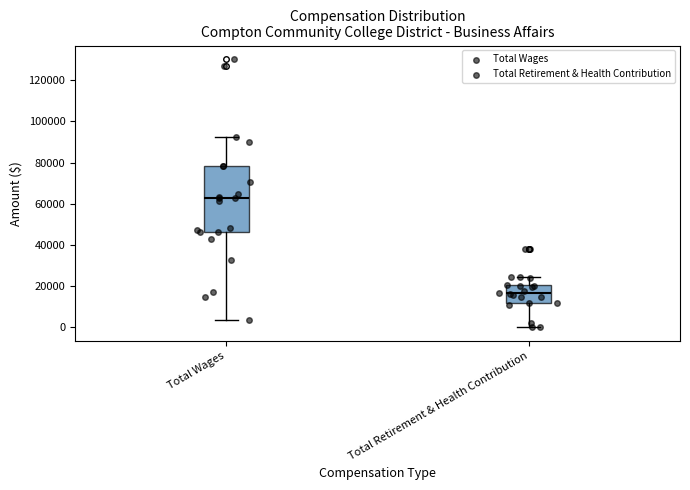

Where does the lower whisker of the box for Total Retirement & Health Contribution end on the y-axis? The values are not printed on the chart, so give them approximately, as read against the axis.

0